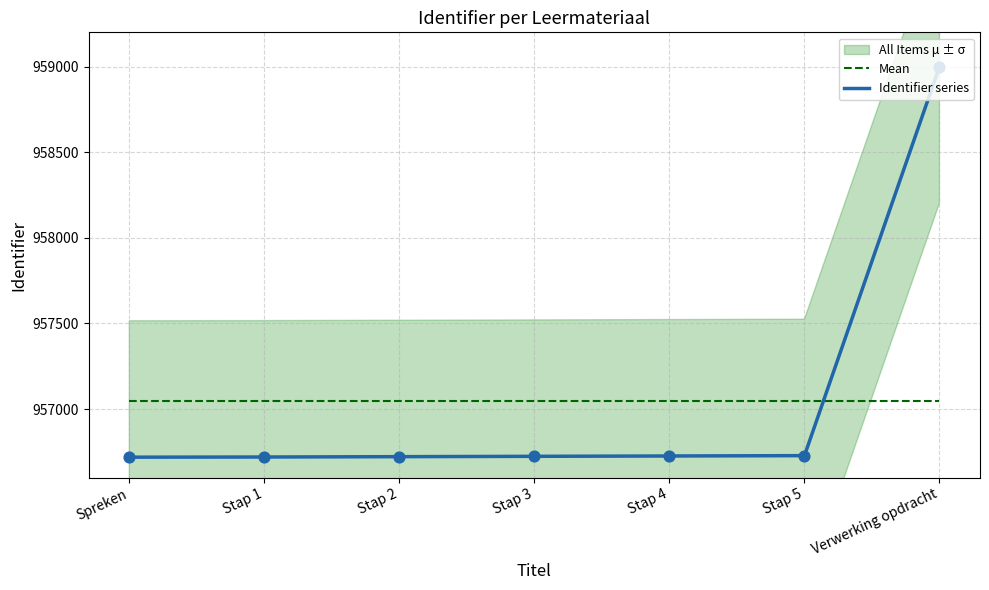

At which category is the sum across all series the highest?

Verwerking opdracht